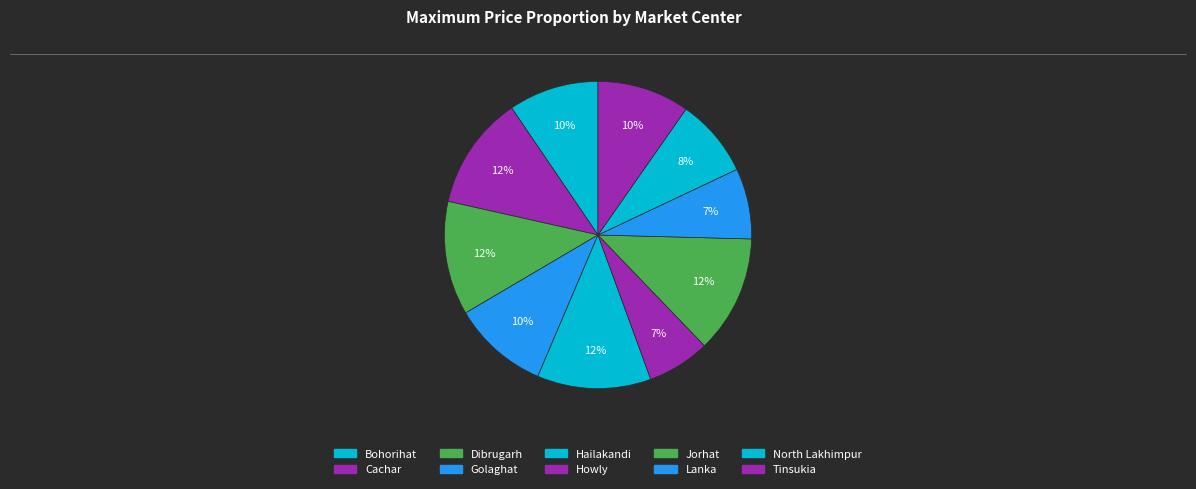

To the nearest percent, what portion does Howly represent?

7%